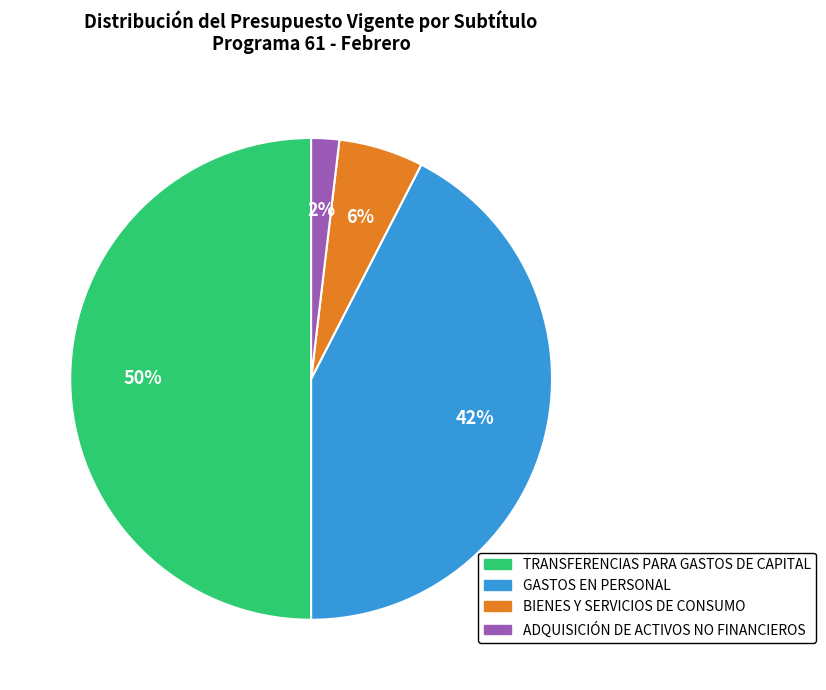

Which category has the biggest portion of the pie?

TRANSFERENCIAS PARA GASTOS DE CAPITAL